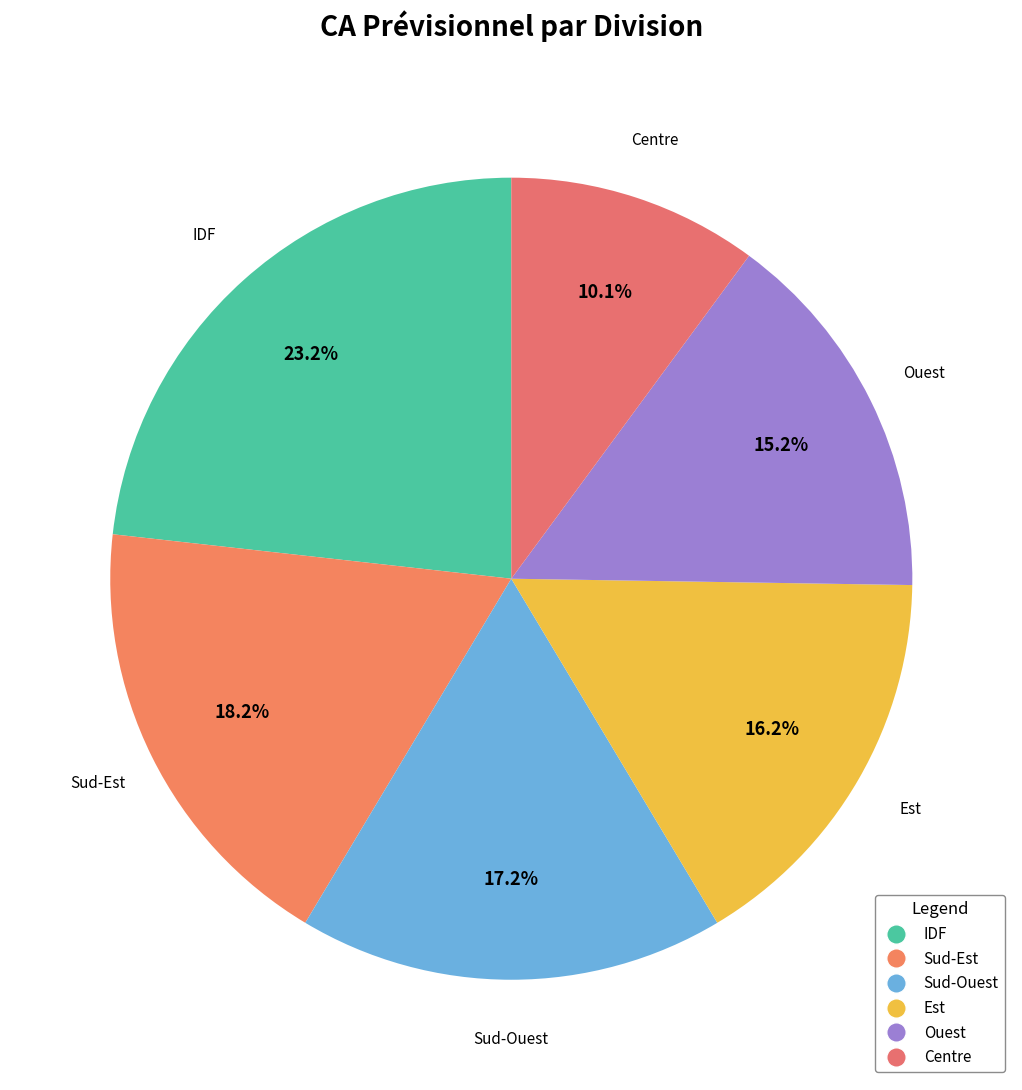

To the nearest percent, what percentage of the pie is IDF?

23%